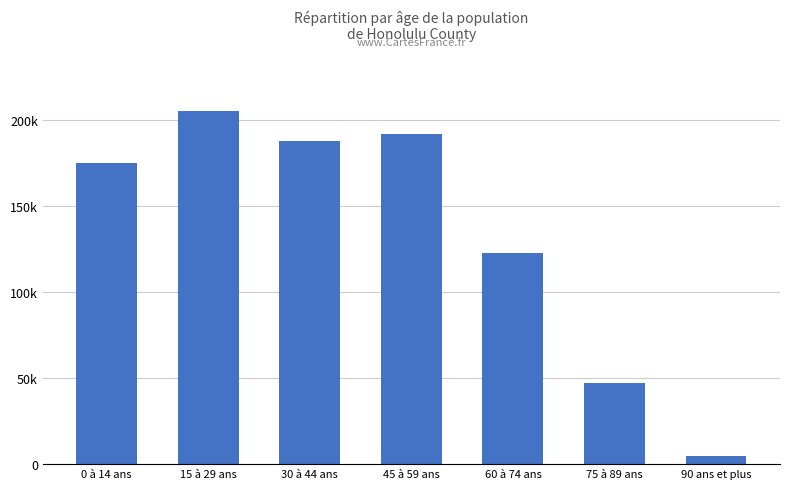

The chart shows a value of 296681 at 0 à 14 ans. True or false?

False